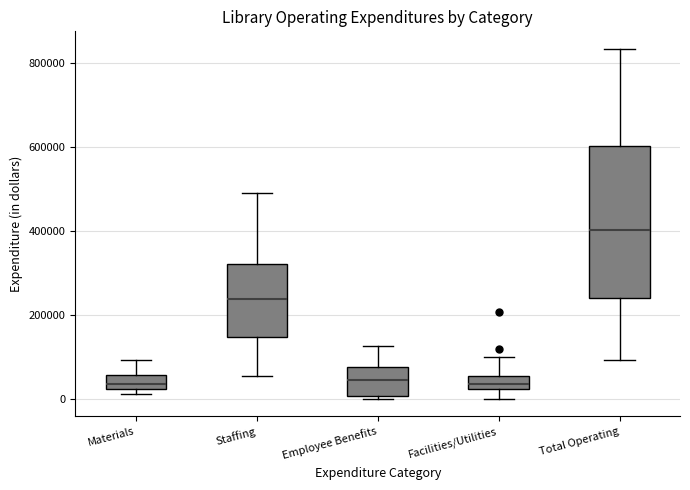

Where is the upper edge of the box for Facilities/Utilities on the y-axis? The values are not printed on the chart, so give them approximately, as read against the axis.

60000